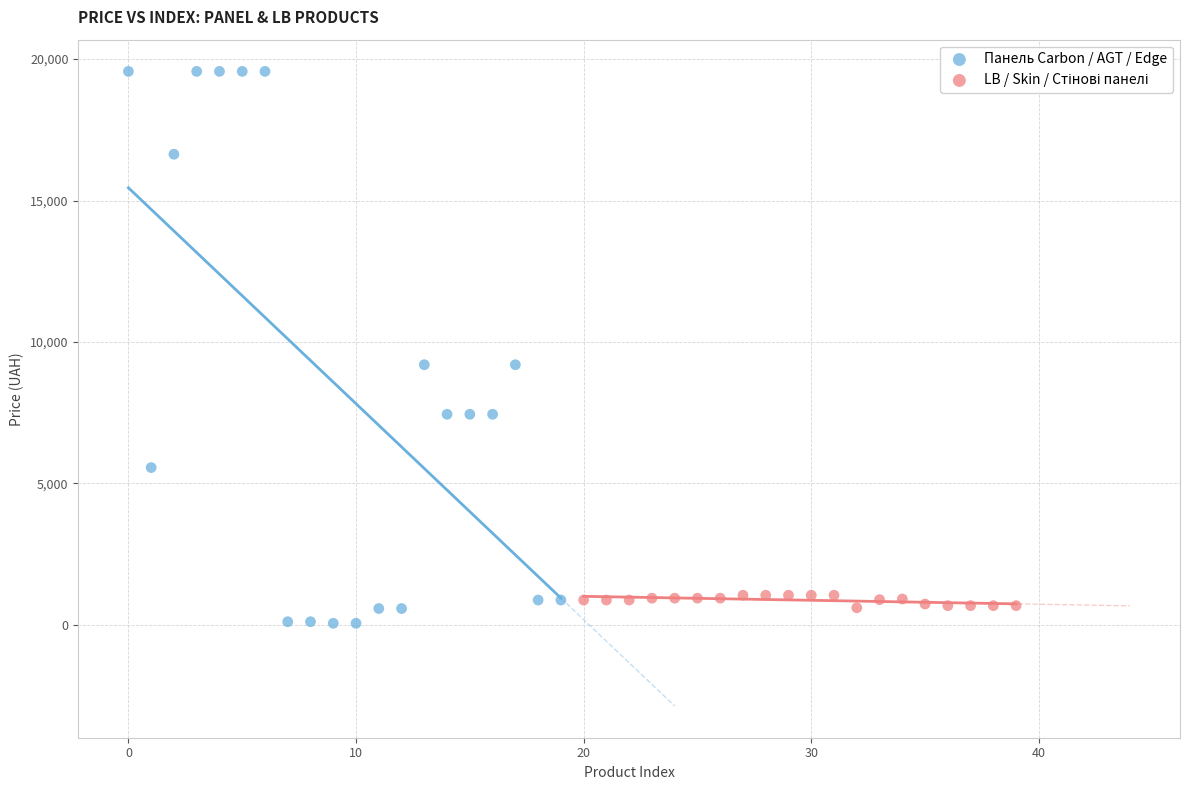

Which series reaches the maximum Y coordinate?

Панель Carbon / AGT / Edge